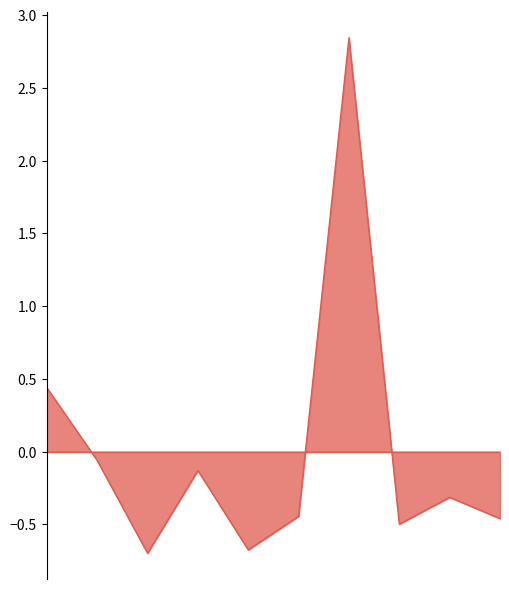

What is the difference between the maximum and minimum values?

3.5